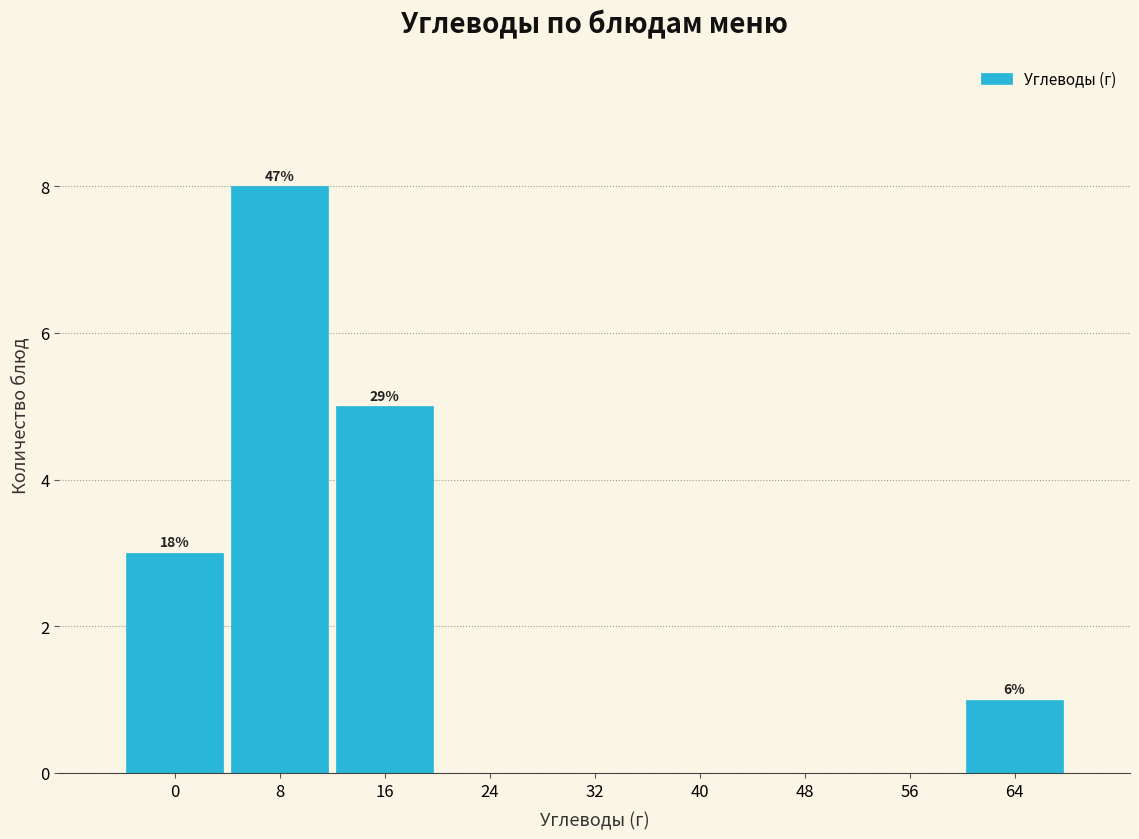

Reading right to left, list all the values displayed in this chart.

64=1	56=0	48=0	40=0	32=0	24=0	16=5	8=8	0=3